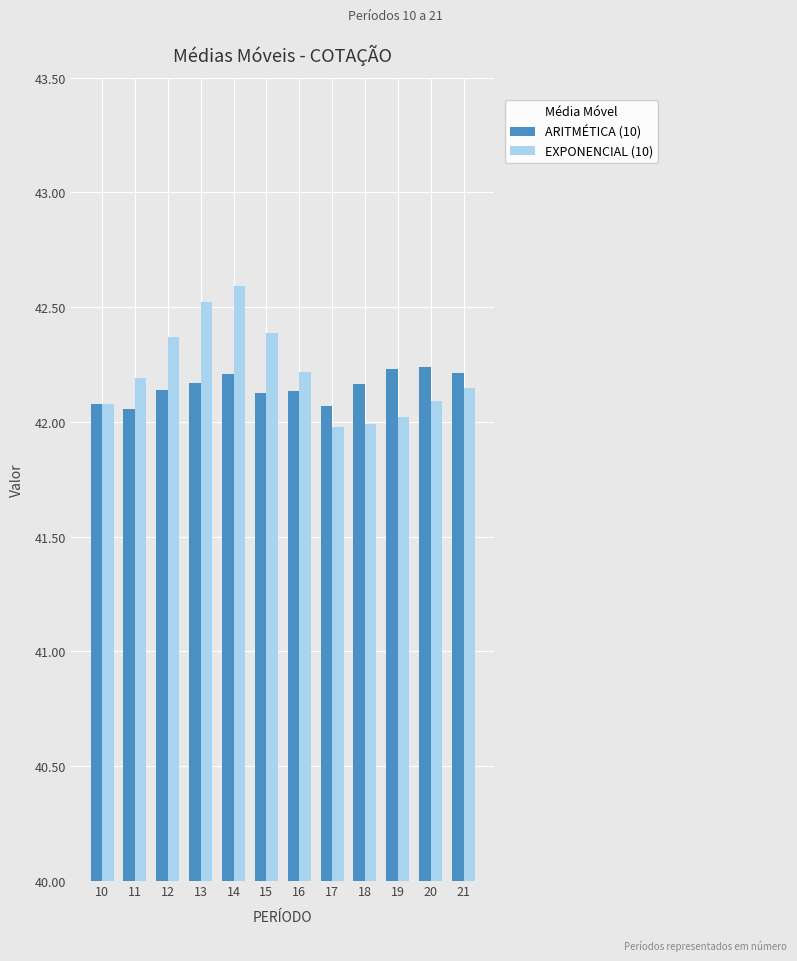

True or false: EXPONENCIAL (10) has a value of 42.0 at 18.

True